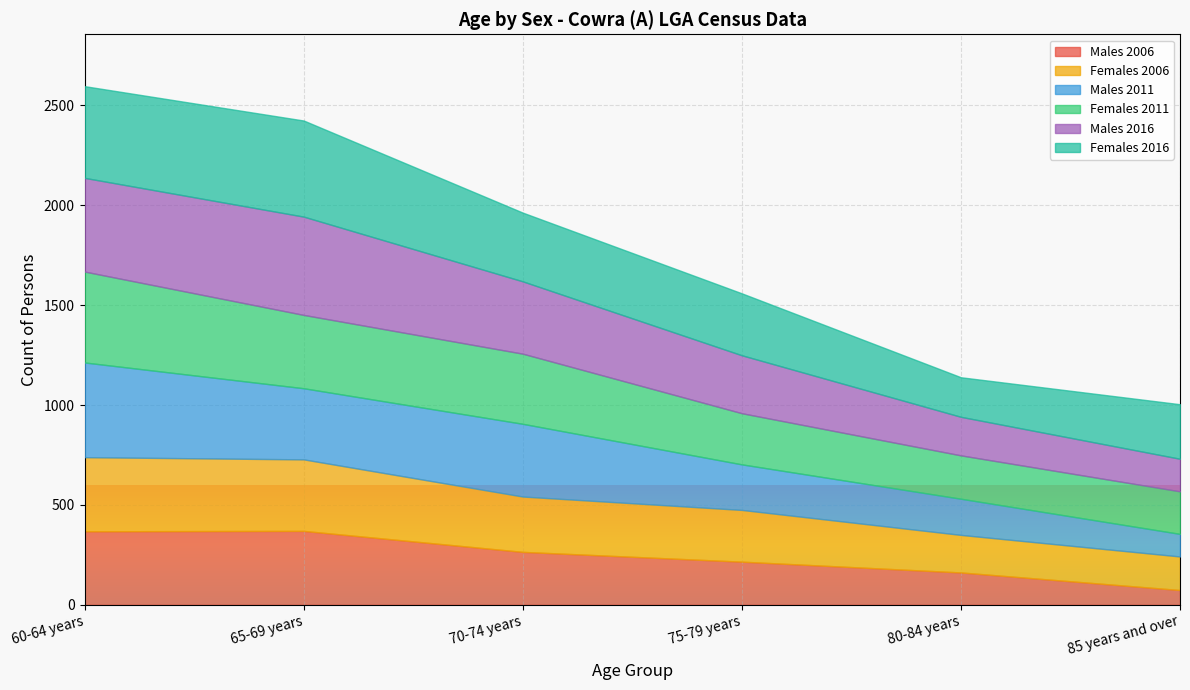

At which label does Males 2006 first exceed 265?

60-64 years